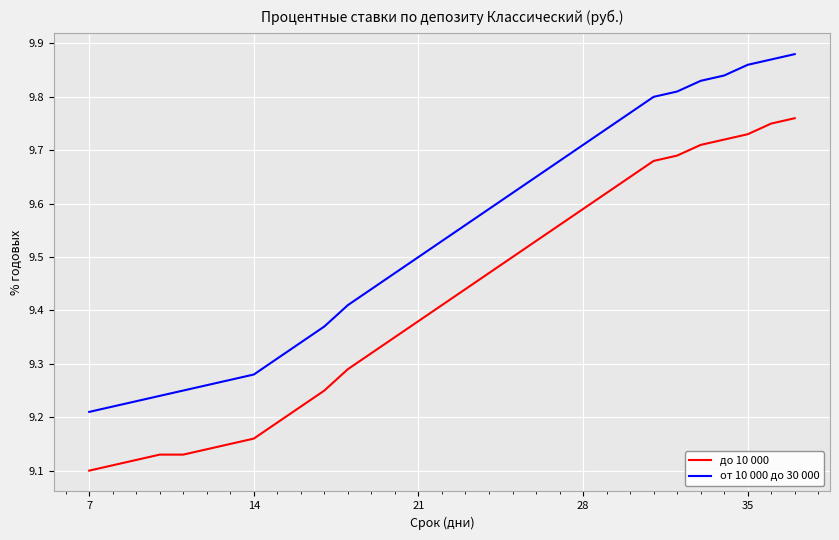

Rank the series by their average value, from lowest to highest.

до 10 000, от 10 000 до 30 000